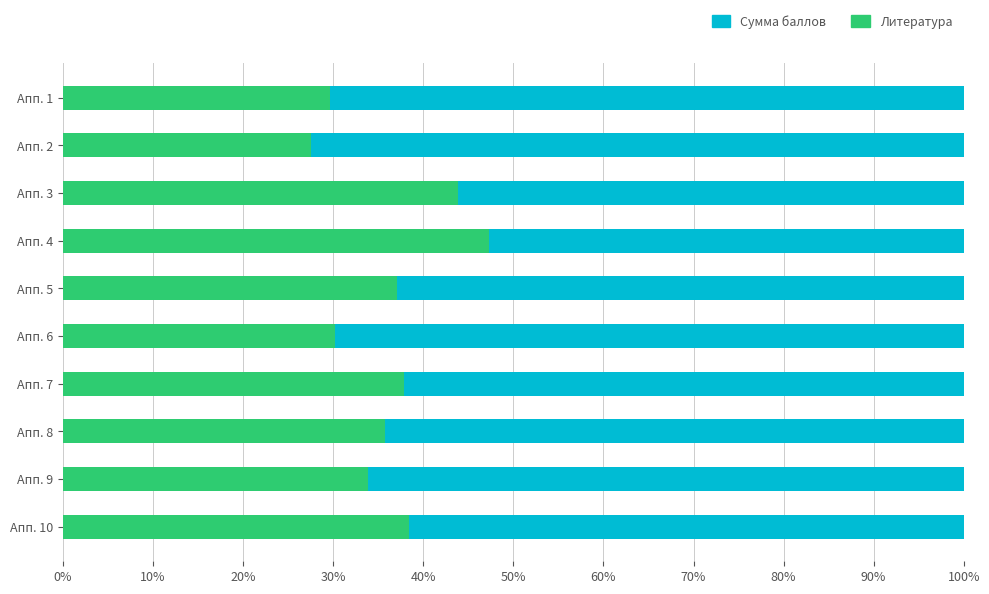

Count the number of data series in this chart.

2